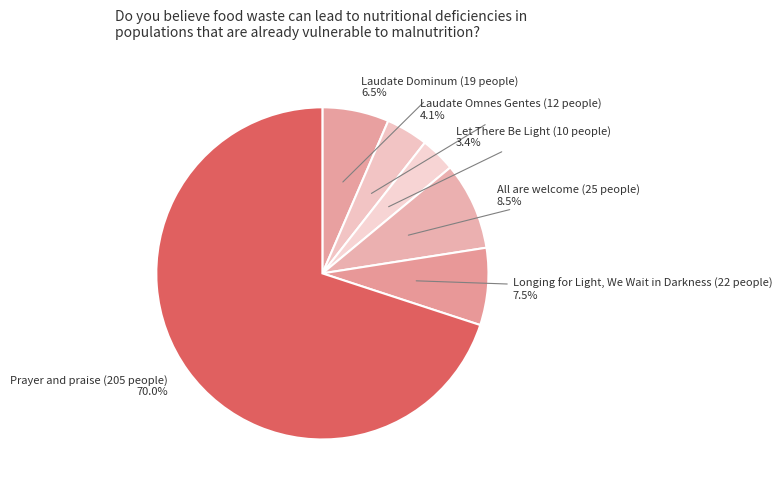

To the nearest percent, what is the difference between the Let There Be Light and All are welcome slice percentages?

5%